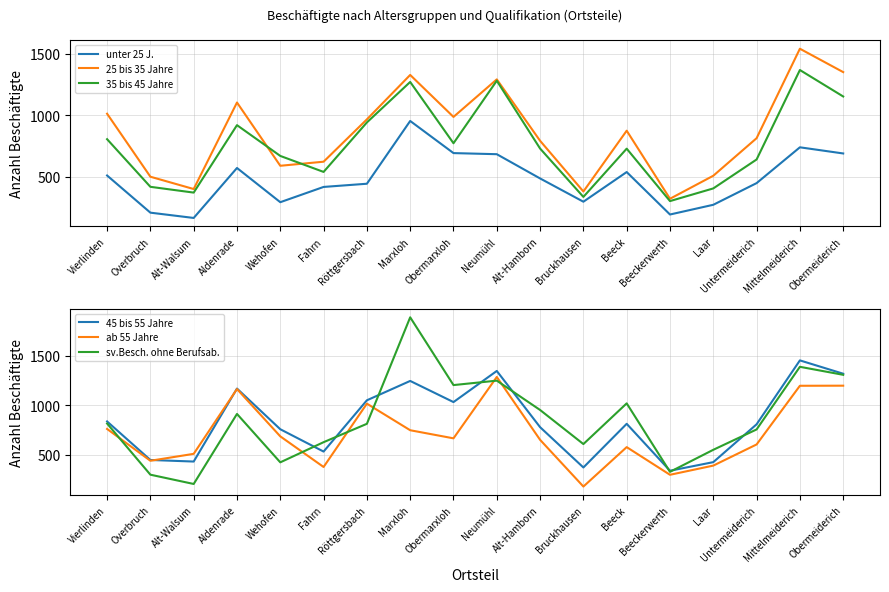

Where is the first local minimum for unter 25 J.?

Alt-Walsum